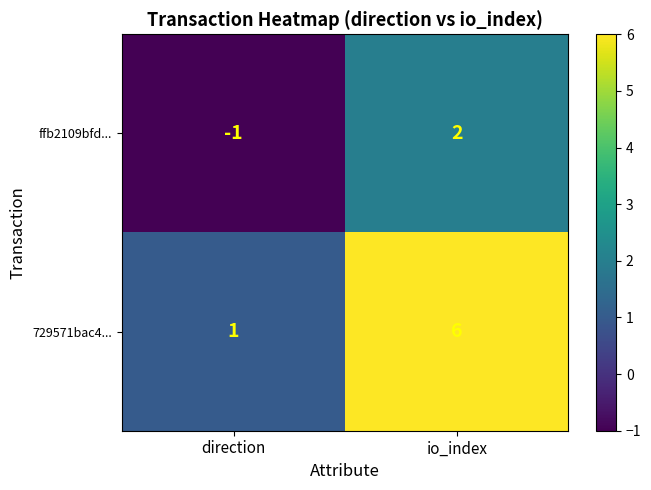

Which series has the largest total across all categories?

729571bac4...